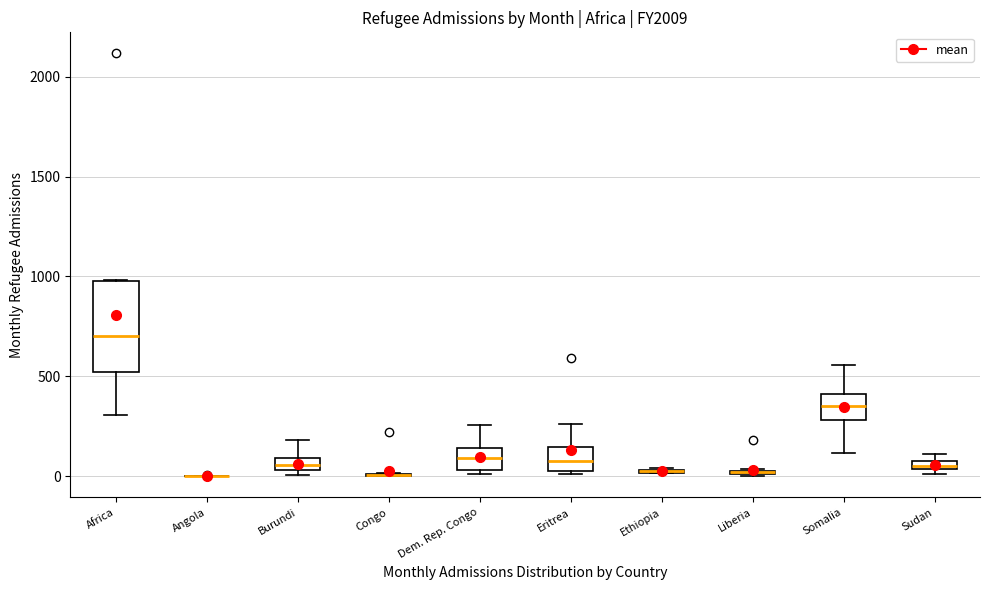

Where is the upper edge of the box for Ethiopia on the y-axis? The values are not printed on the chart, so give them approximately, as read against the axis.

50